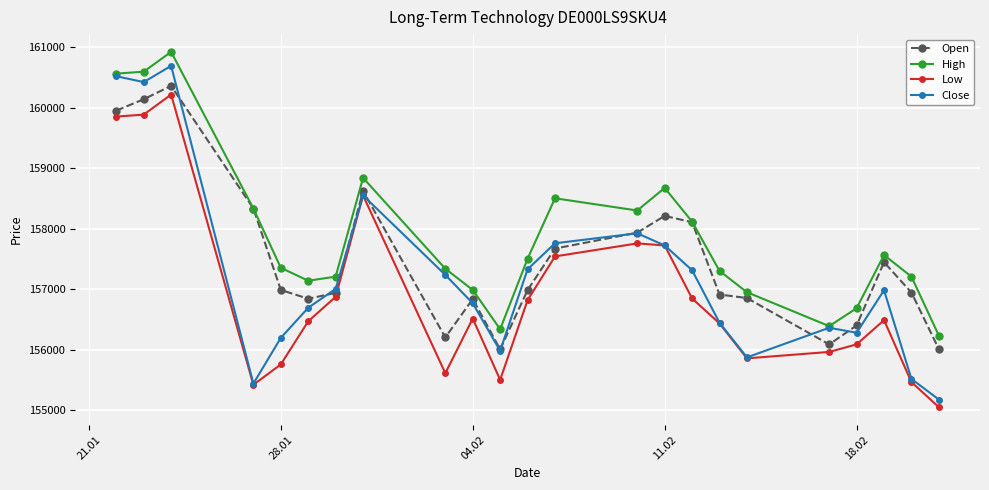

Which series has the widest spread of values?

Close